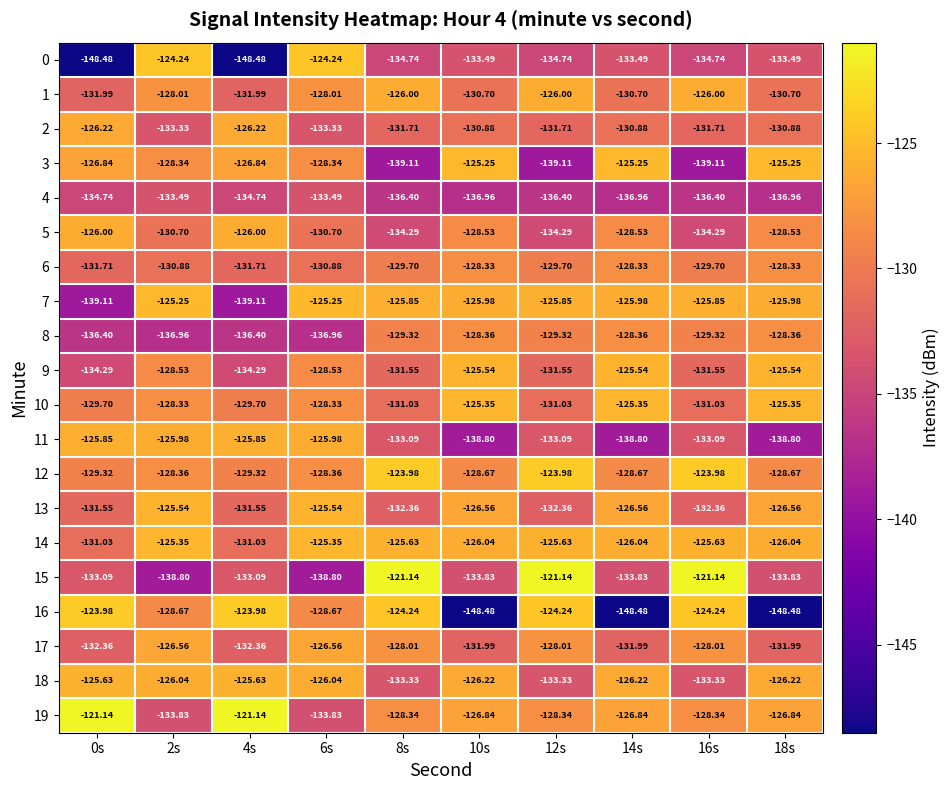

How many series are shown in this chart?

20